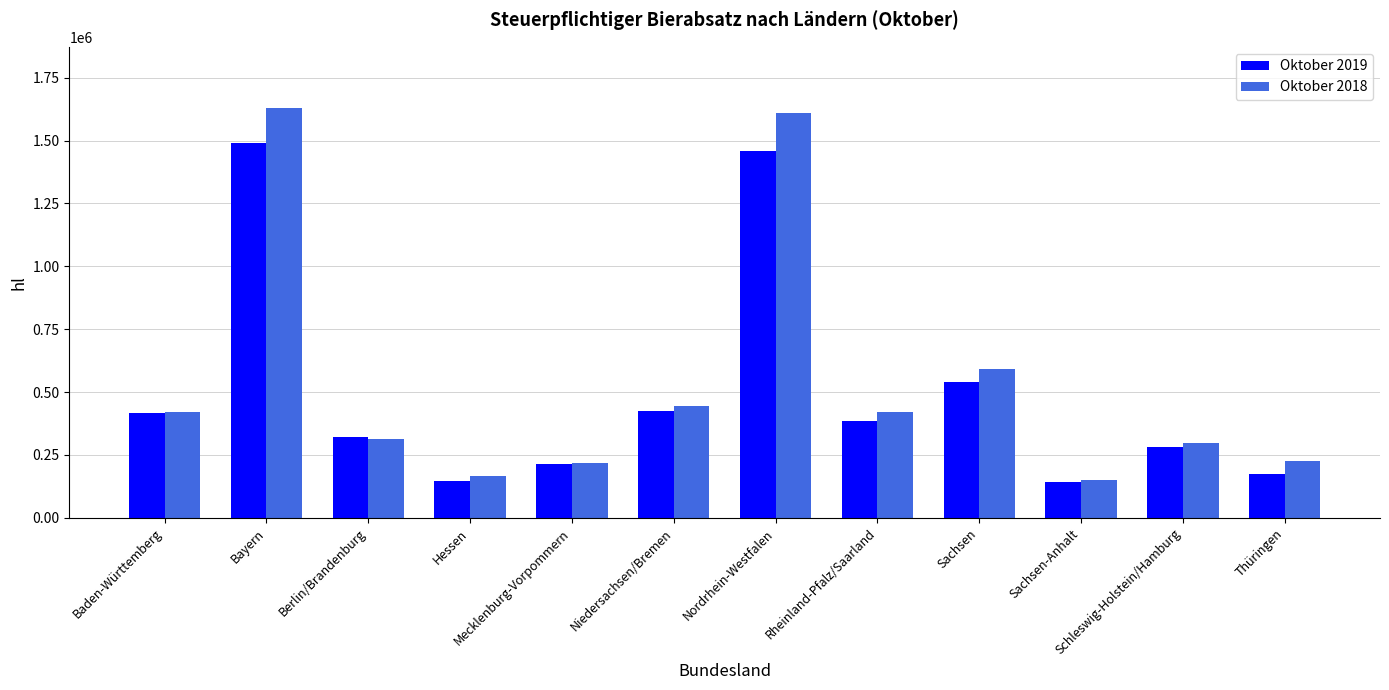

What are all the series names shown in the legend?

Oktober 2019, Oktober 2018